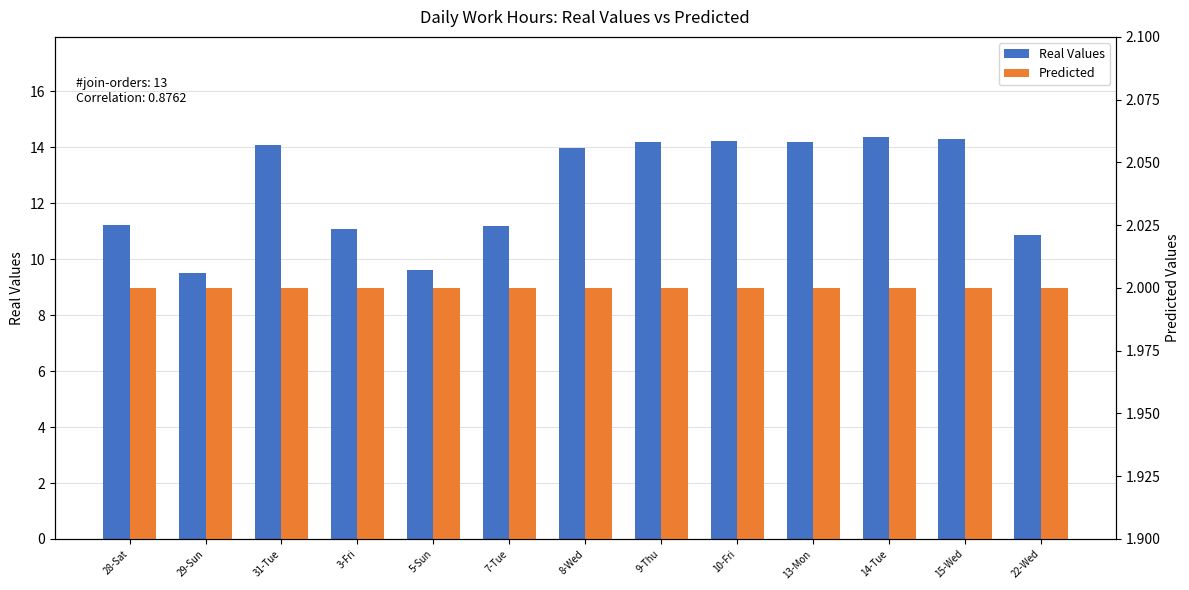

What is the smallest value displayed?

2.0